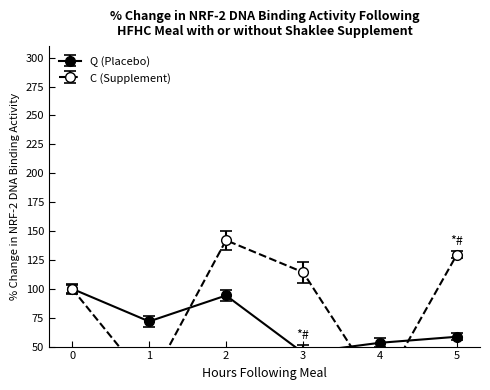

How many distinct data groups are displayed?

2